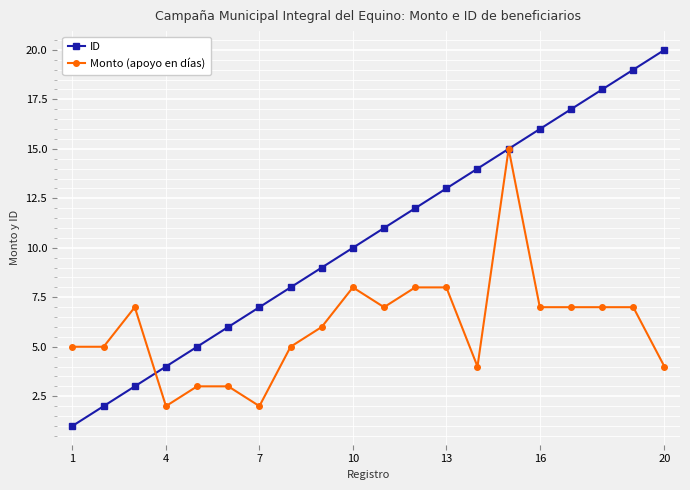

What is the value of the Monto (apoyo en días) point at the 17th from the left?

7